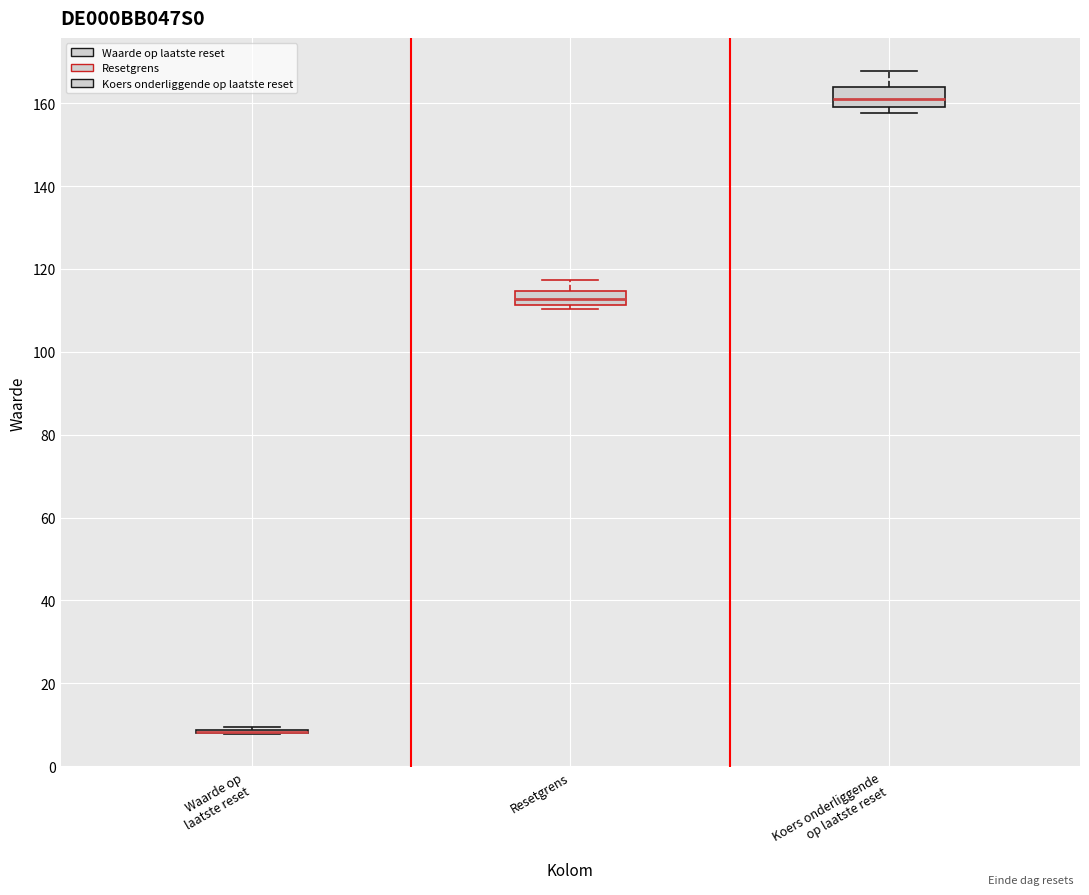

Reading left to right, read every box against the y-axis: the position of its median line, the range the box covers, and the ends of its whiskers. The values are not printed on the chart, so give them approximately, as read against the axis.

Waarde op laatste reset: box collapsed to a line at 8, whiskers 8 to 10
Resetgrens: median 112 (inside the box), box 112 to 114, whiskers 110 to 118
Koers onderliggende op laatste reset: median 160 (inside the box), box 160 to 164, whiskers 158 to 168